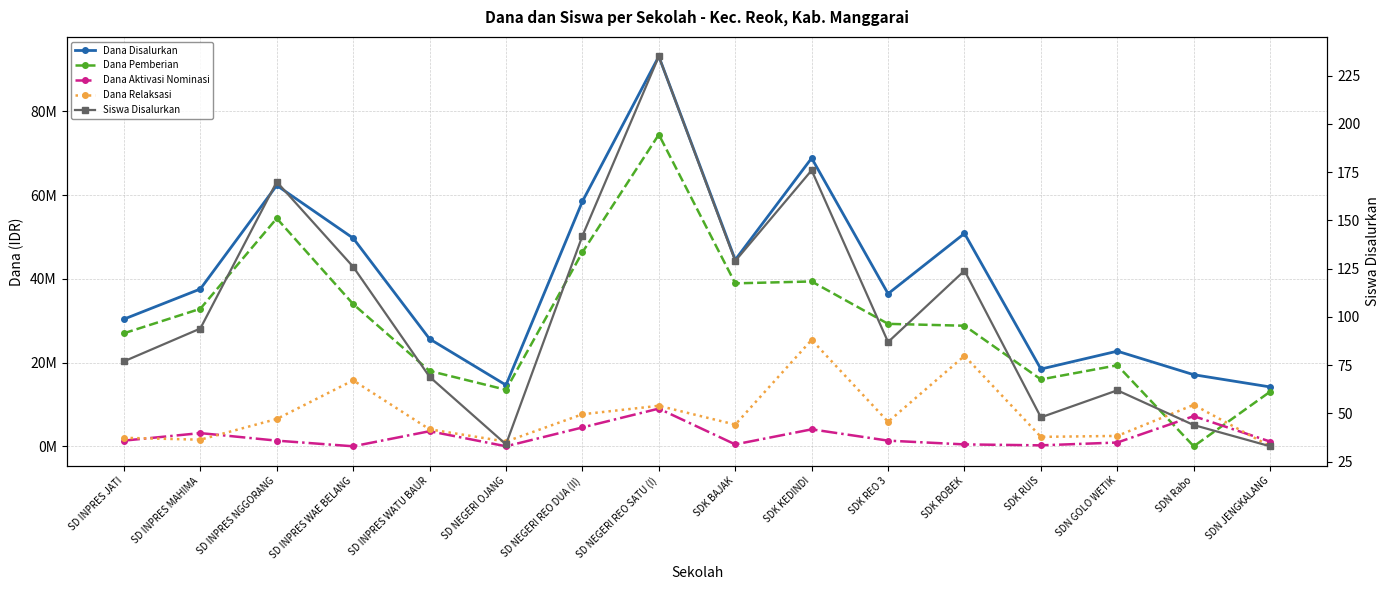

Reading left to right, list all the values displayed in this chart.

Dana Disalurkan: 30375000	37575000	62325000	49725000	25650000	14625000	58500000	93150000	44550000	68850000	36450000	50850000	18450000	22725000	17100000	14175000
Dana Pemberian: 27000000	32850000	54450000	33975000	18000000	13500000	46350000	74475000	38925000	39375000	29250000	28800000	15975000	19350000	0	13050000
Dana Aktivasi Nominasi: 1350000	3150000	1350000	0	3600000	0	4500000	9000000	450000	4050000	1350000	450000	225000	900000	7200000	1125000
Dana Relaksasi: 2025000	1575000	6525000	15750000	4050000	1125000	7650000	9675000	5175000	25425000	5850000	21600000	2250000	2475000	9900000	0
Siswa Disalurkan: 77	94	170	126	69	34	142	235	129	176	87	124	48	62	44	33